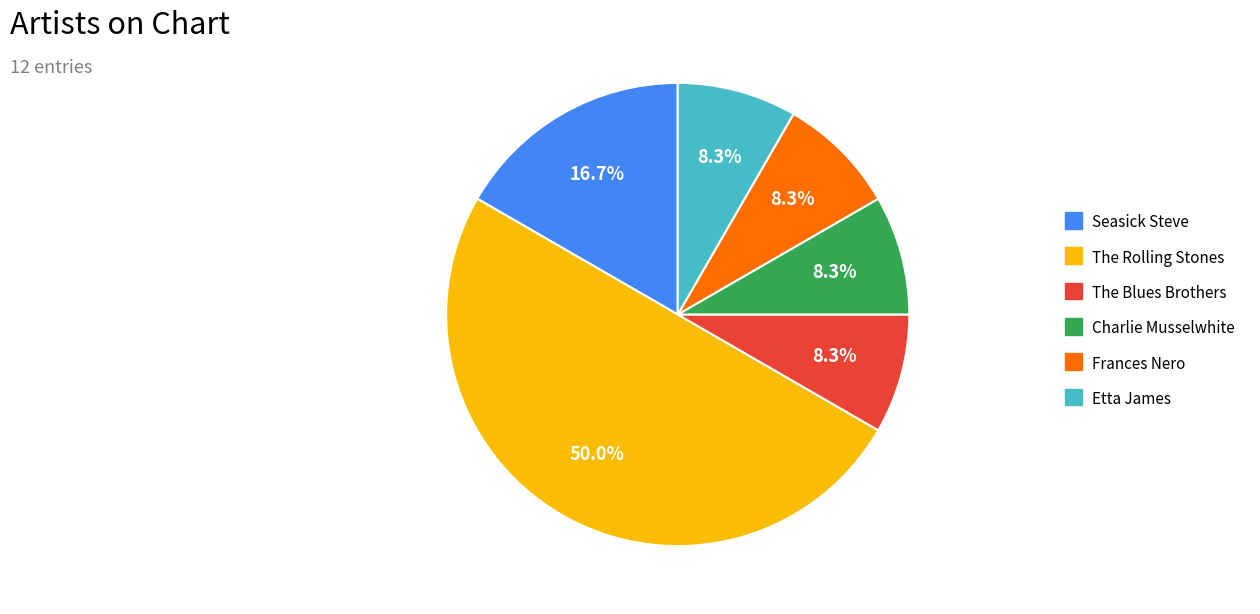

Does Etta James account for over 50% of the chart?

No